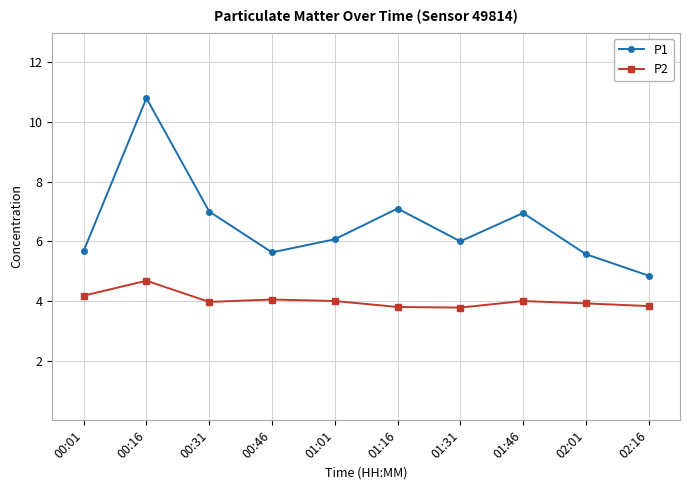

The value of P2 at 01:01 is 0.8. True or false?

False